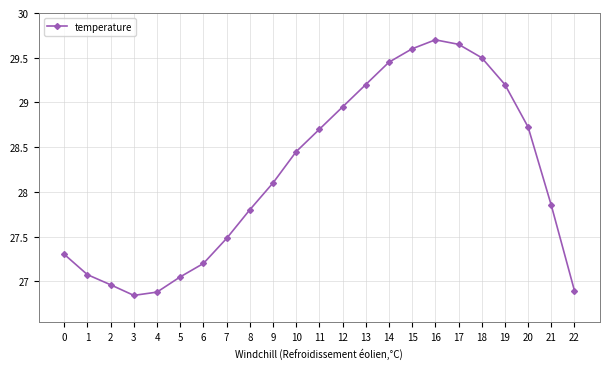

The value at 6 is 27.2. True or false?

True